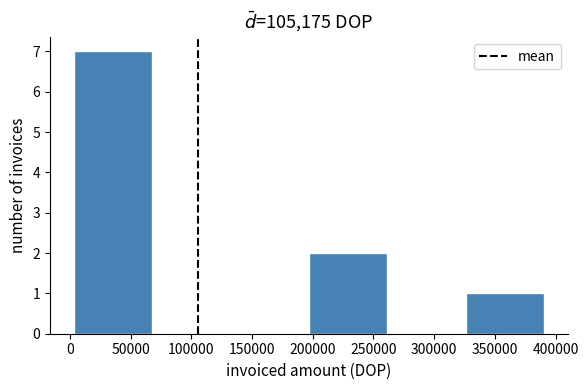

Reading left to right, transcribe this chart: for each bar, give the range it covers on the x-axis and its height. Neither the bar edges nor the heights are printed on the chart, so give them approximately, as read against the axes.

5000 to 70000: 7
70000 to 130000: 0
130000 to 195000: 0
195000 to 260000: 2
260000 to 325000: 0
325000 to 390000: 1